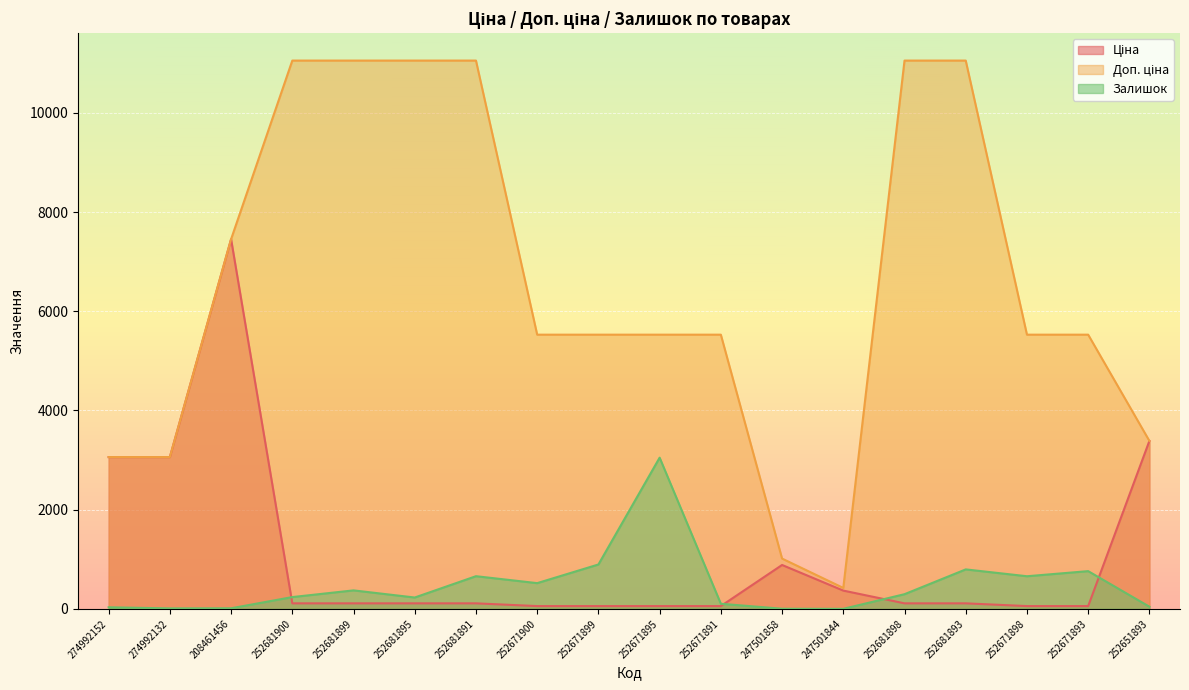

True or false: Доп. ціна has more than 1 points higher than both neighbors.

False